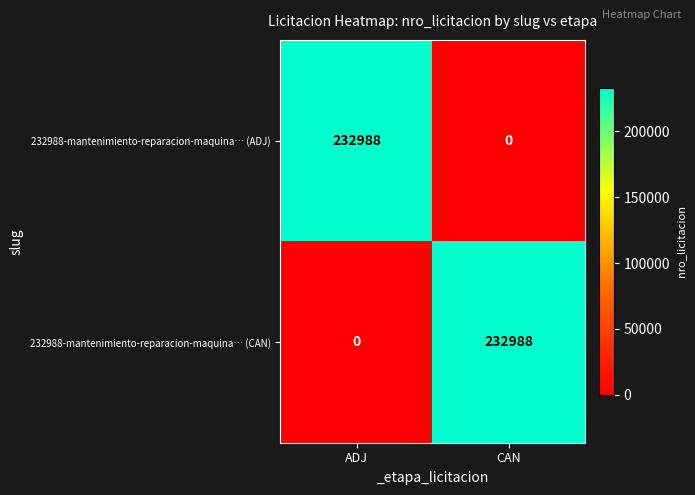

What is the greatest value displayed?

232988